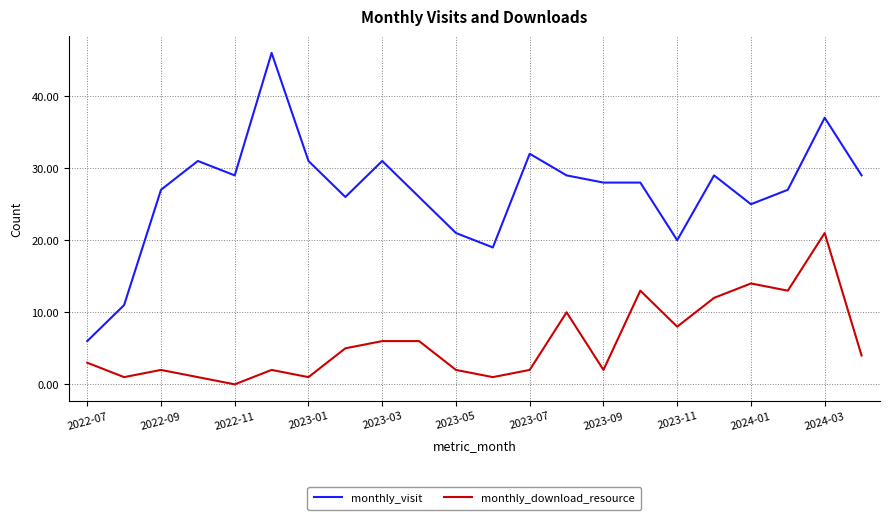

Which series has the largest total across all categories?

monthly_visit